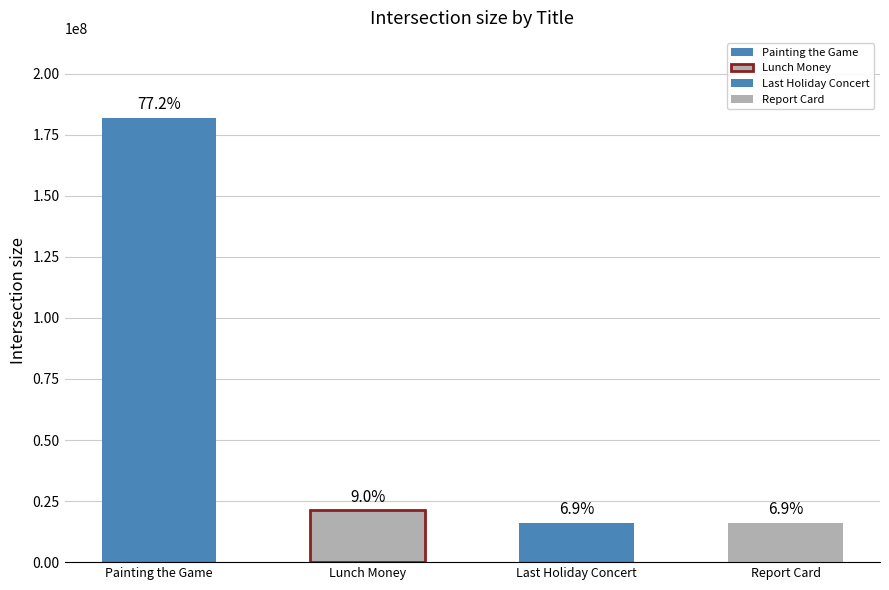

Where does the data first go above 21302725?

Painting the Game